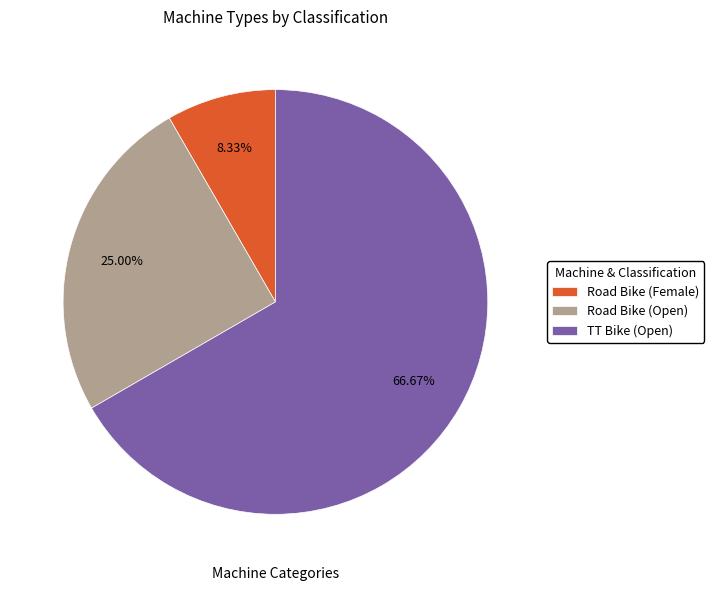

Which category has the biggest portion of the pie?

TT Bike (Open)